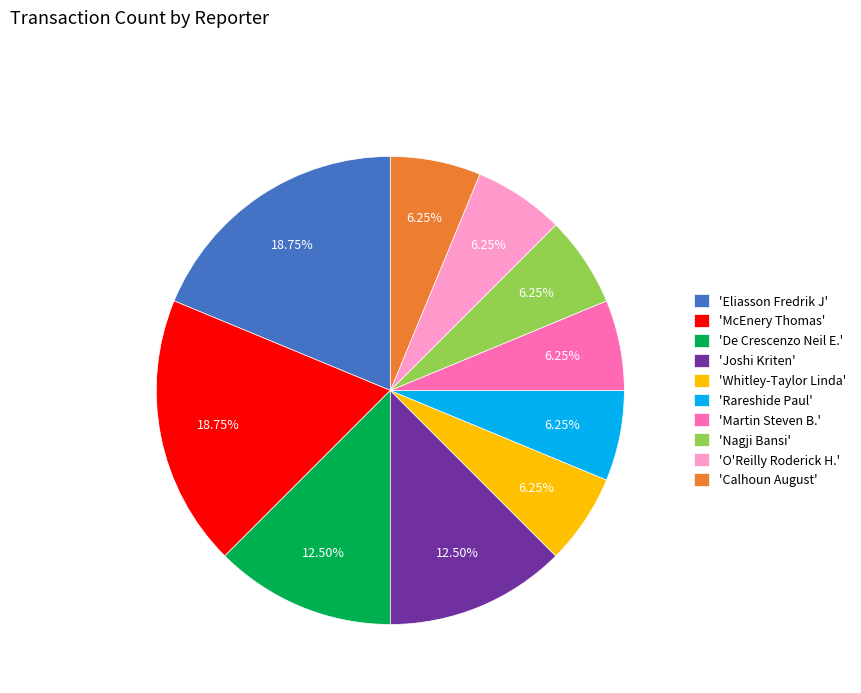

Does any single category account for the majority?

No